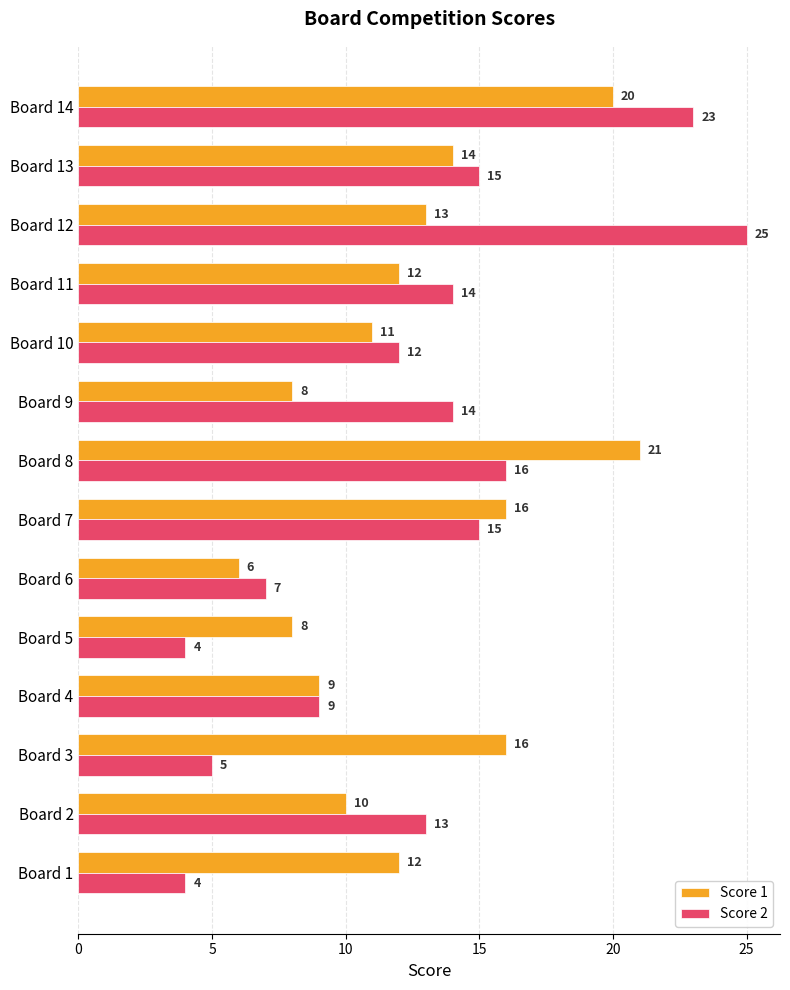

What is the minimum value shown in the chart?

4